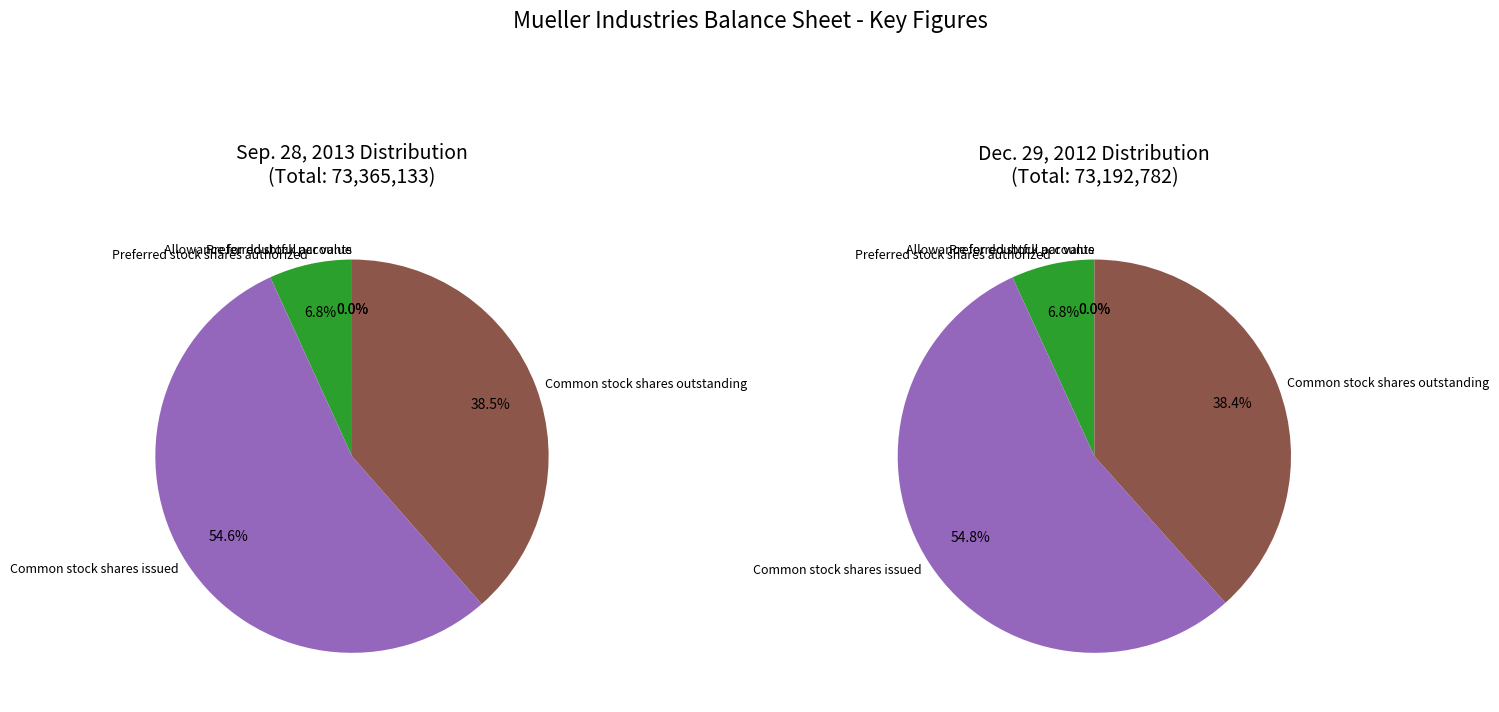

Is it true that Allowance for doubtful accounts is 0% of the pie?

True